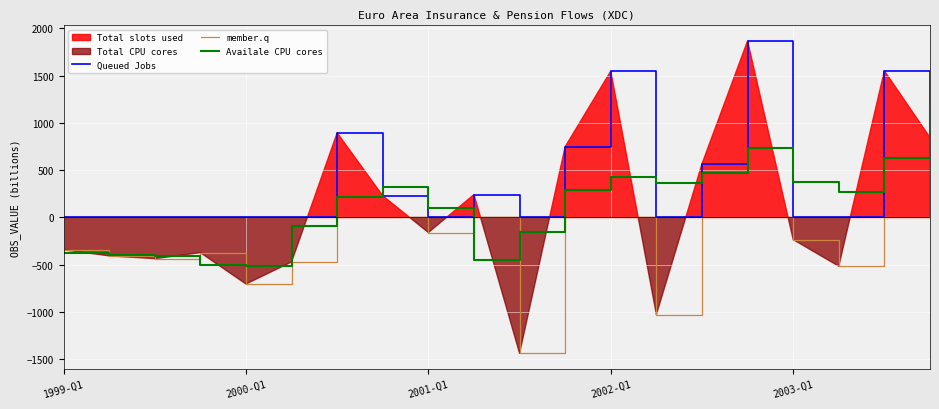

Which series changed the most between 11 and 18?

Queued Jobs